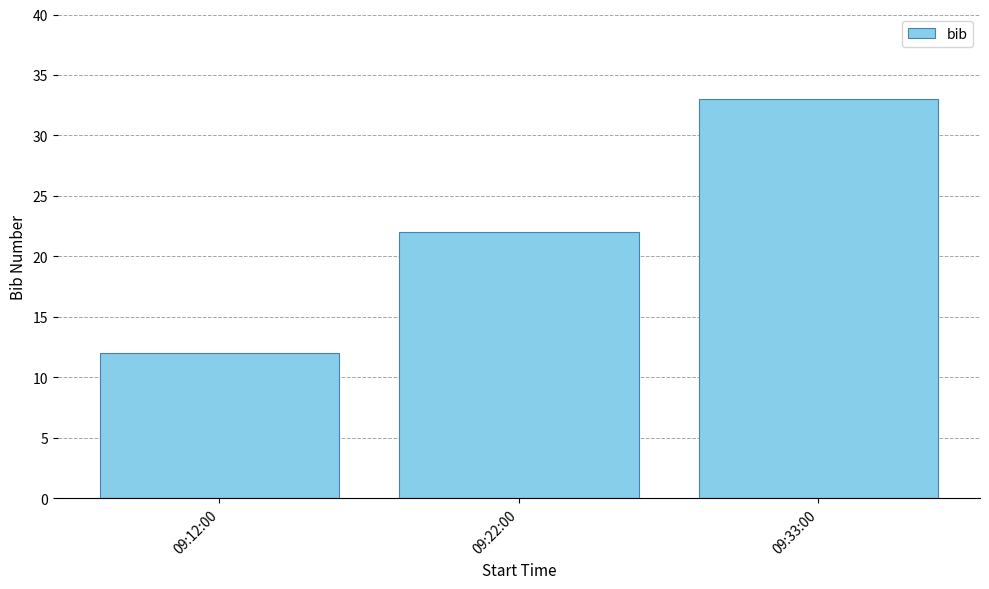

Reading left to right, what are all the values shown in this chart?

09:12:00=12	09:22:00=22	09:33:00=33